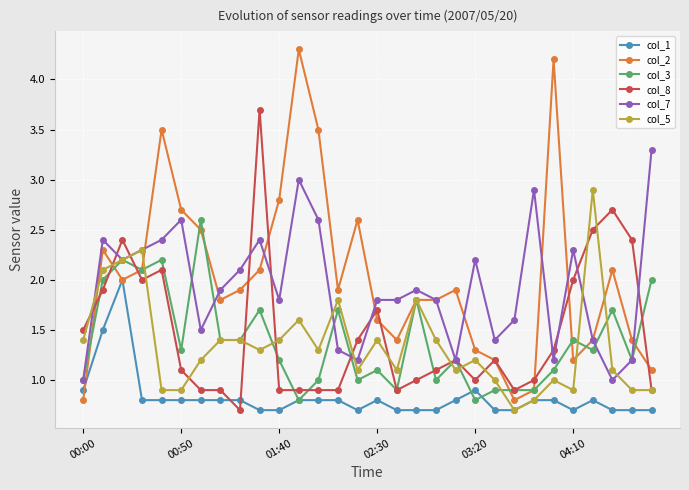

How many times do col_8 and col_1 cross each other?

2